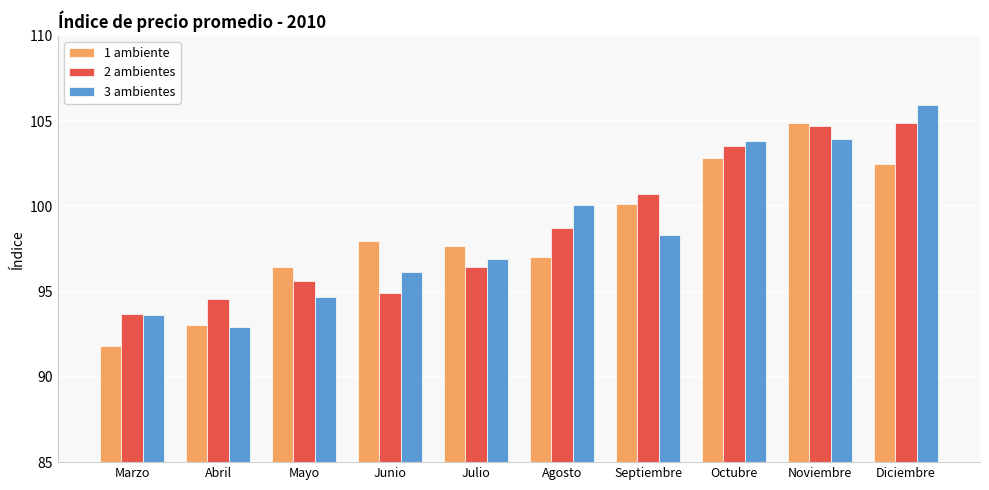

At Mayo, list the series in order from largest to smallest.

1 ambiente, 2 ambientes, 3 ambientes